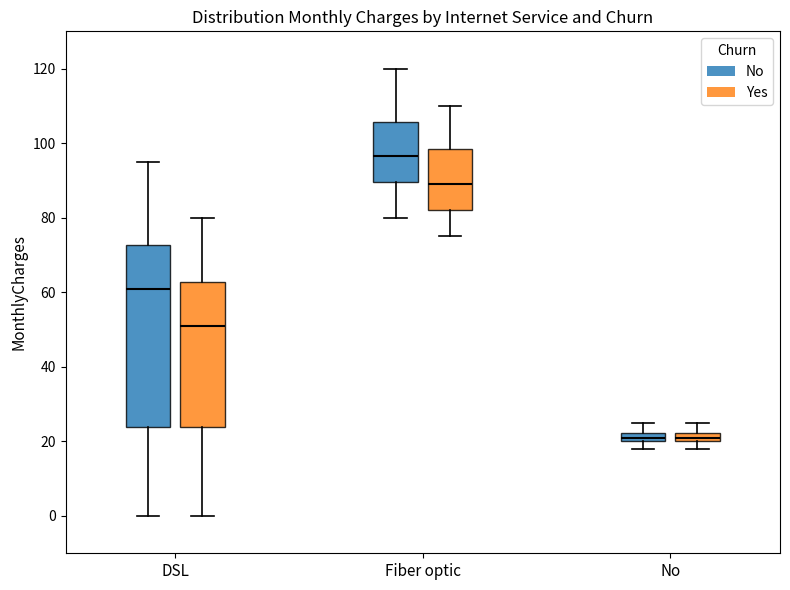

Where does the median line of the box for Fiber optic (No) sit on the y-axis? The values are not printed on the chart, so give them approximately, as read against the axis.

96